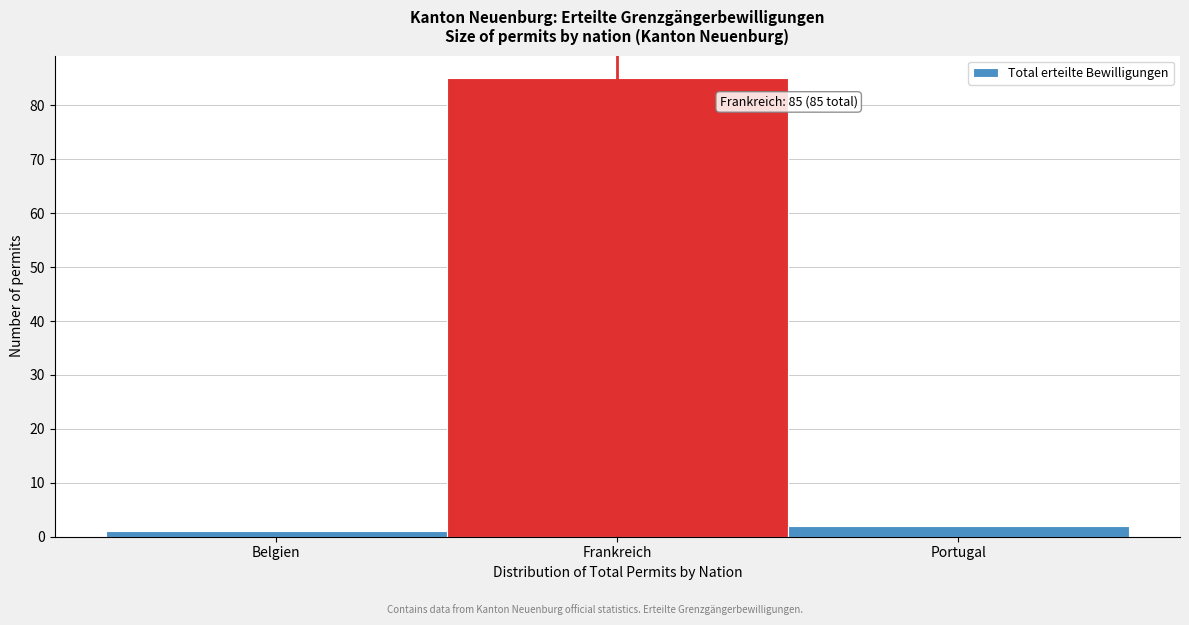

Reading left to right, what are all the values shown in this chart?

1	85	2